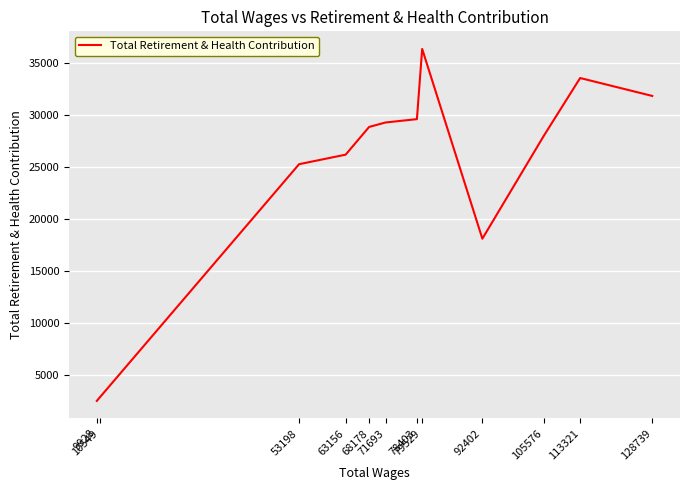

List the labels in order of value, smallest first.

9928, 10549, 92402, 53198, 63156, 105576, 68178, 71693, 78403, 128739, 113321, 79529